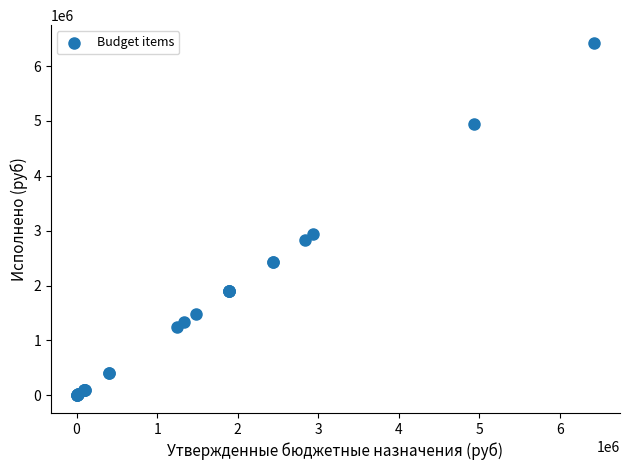

What Y value in the scatter plot is closest to 3211351?

2937049.9